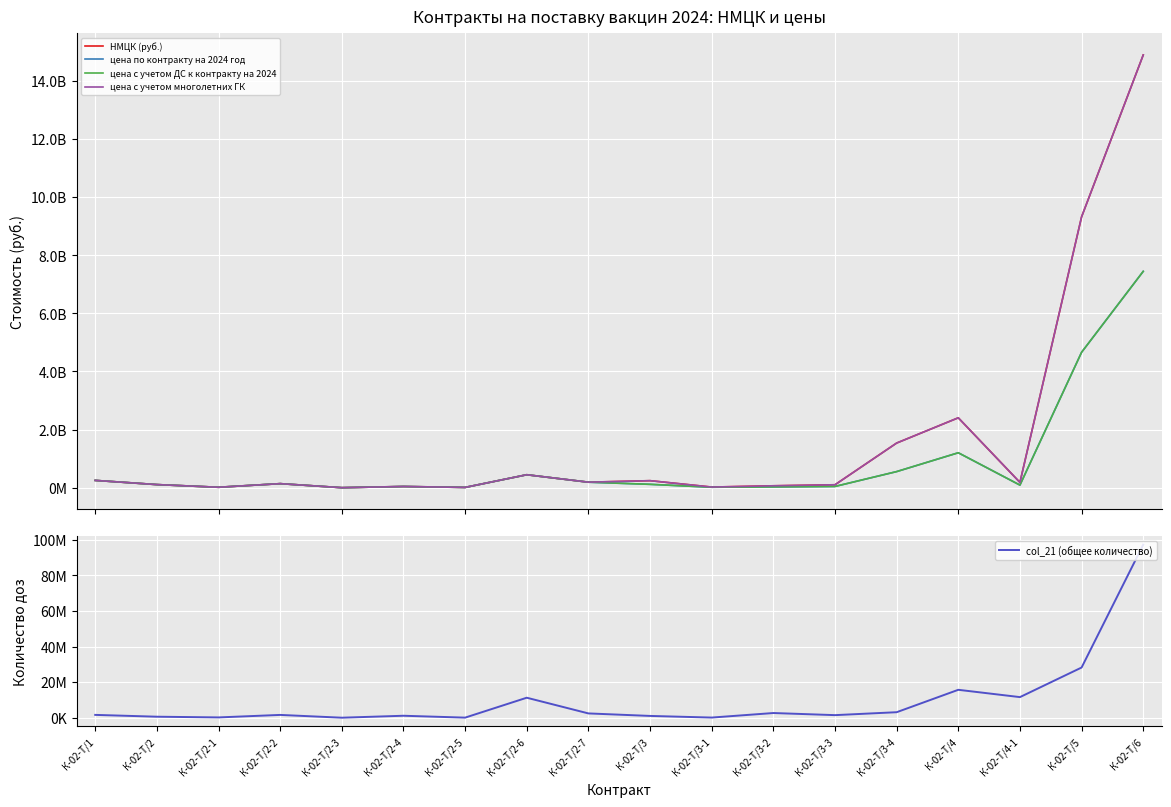

What is the difference between the maximum and minimum values in the цена с учетом ДС к контракту на 2024 series?

7445554219.9